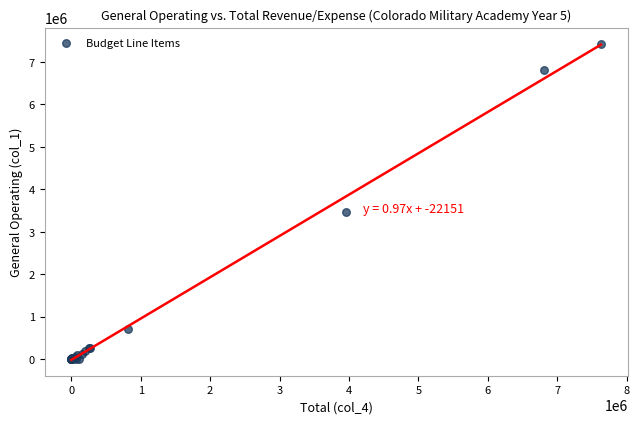

What Y value in the scatter plot is closest to 3715745?

3453450.0